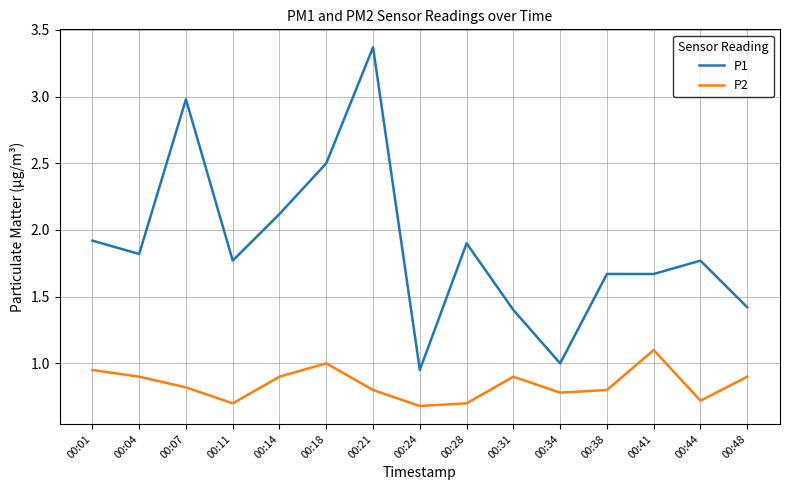

Which series has the largest range (max minus min)?

P1